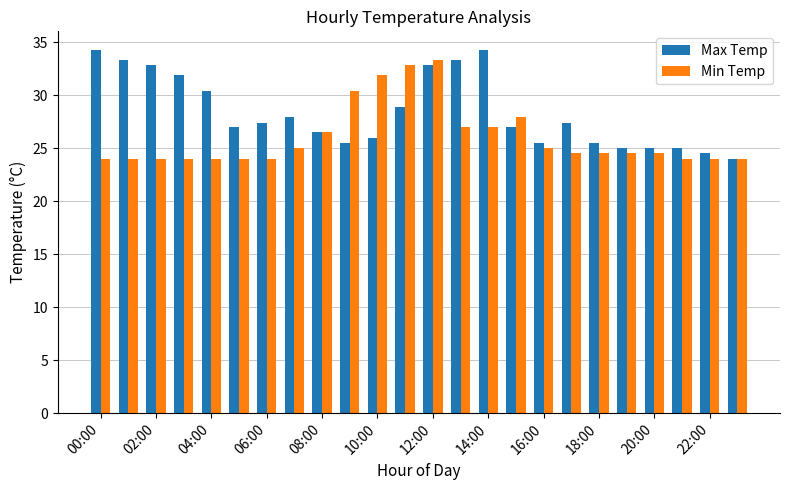

At how many categories does at least one series exceed 31?

9